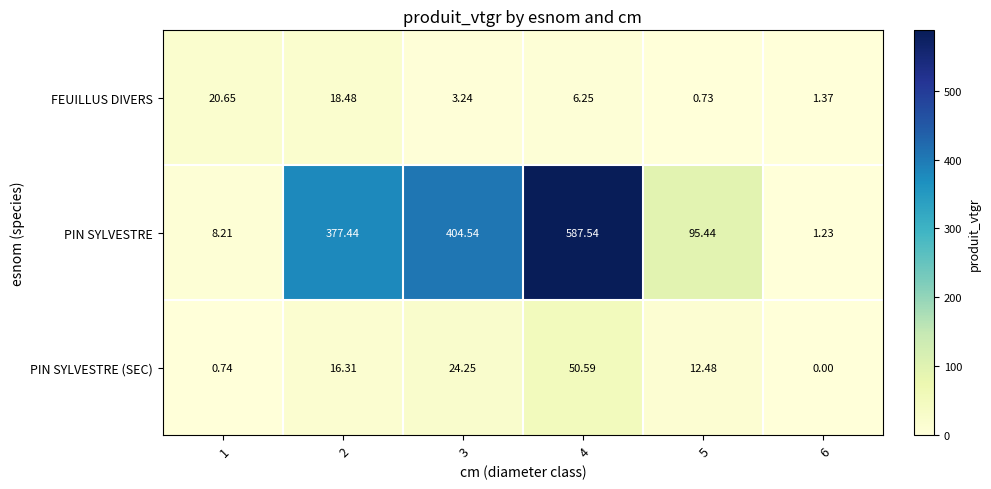

Rank the series by their maximum value, from highest to lowest.

PIN SYLVESTRE, PIN SYLVESTRE (SEC), FEUILLUS DIVERS